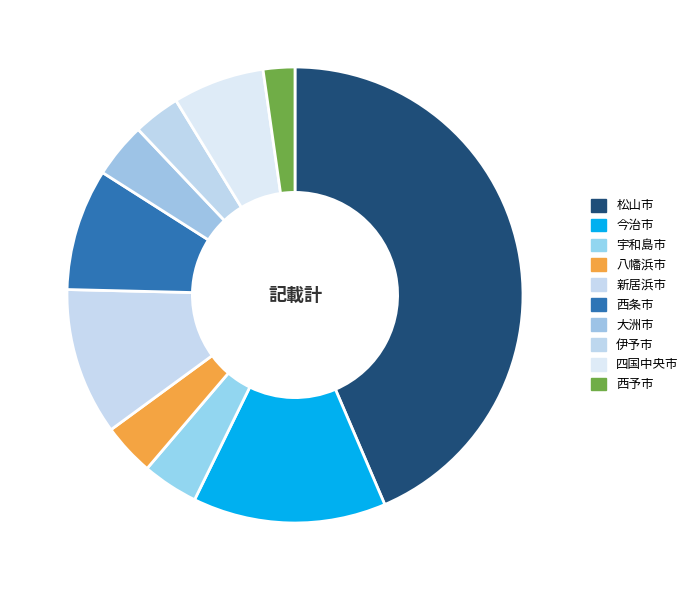

To the nearest percent, what percentage of the pie is 宇和島市?

4%